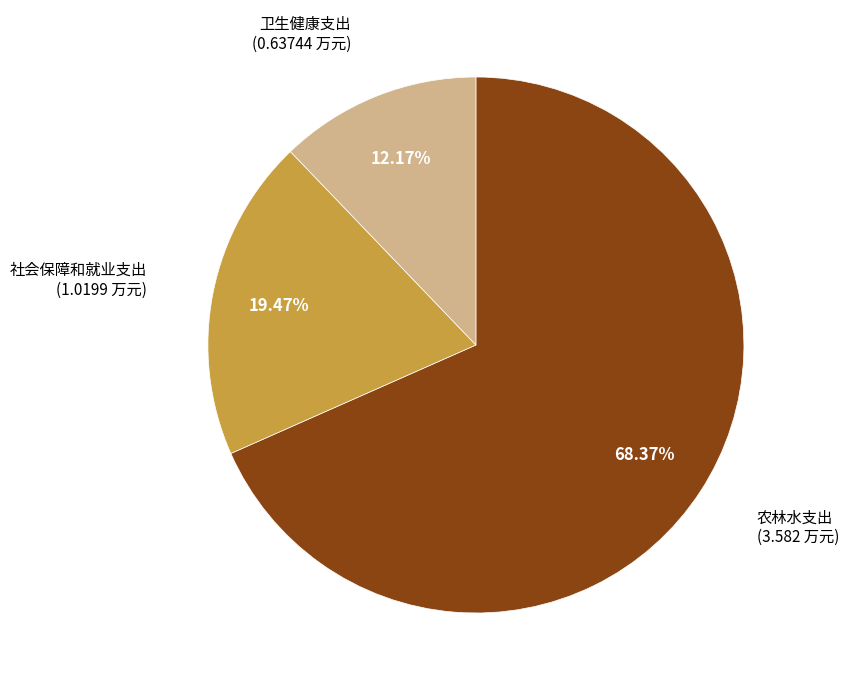

How many segments does this pie chart have?

3